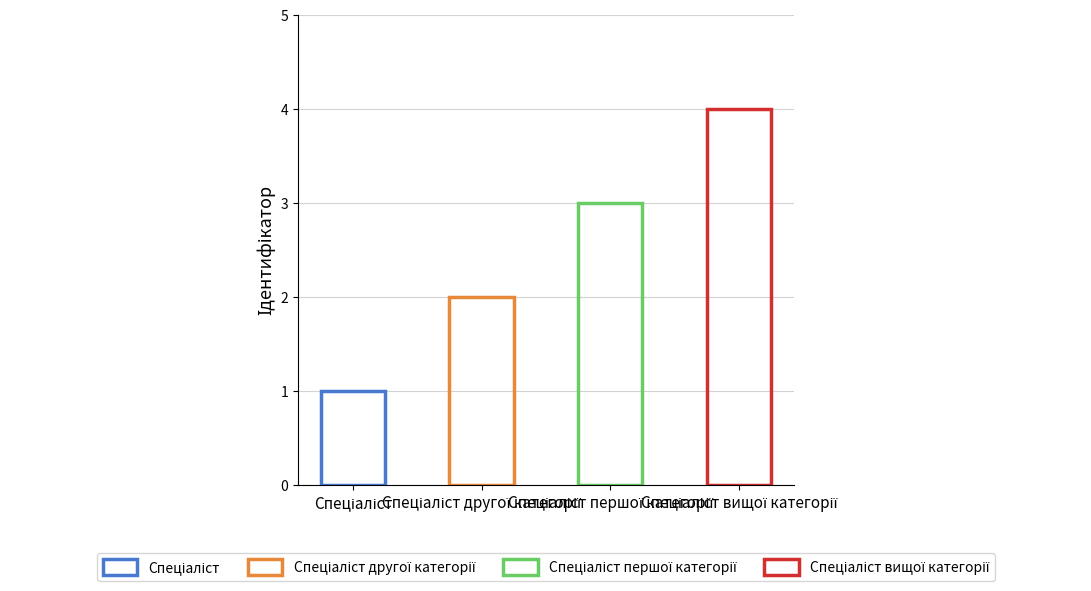

At which label does the data first exceed 3?

Спеціаліст вищої категорії